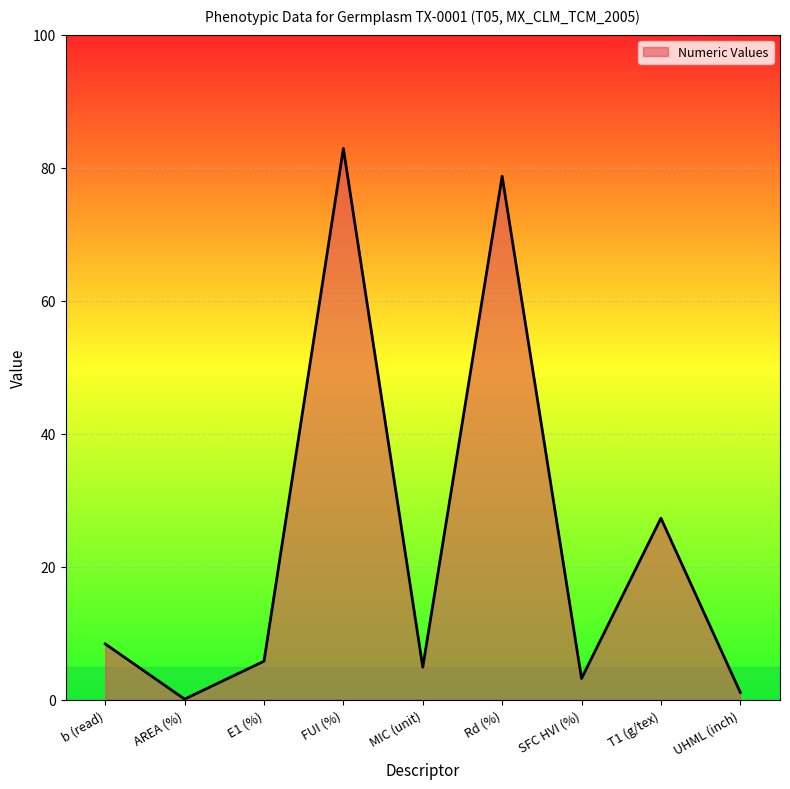

How many interior local peaks (higher than both neighbors) does the data have?

3